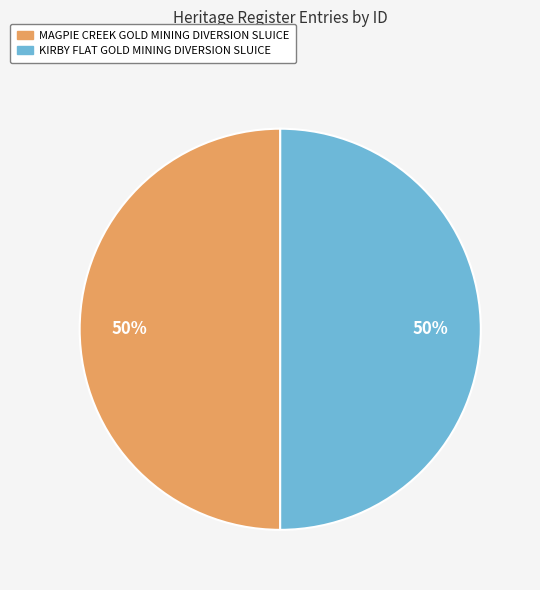

To the nearest percent, what is the combined percentage of MAGPIE CREEK GOLD MINING DIVERSION SLUICE and KIRBY FLAT GOLD MINING DIVERSION SLUICE?

100%